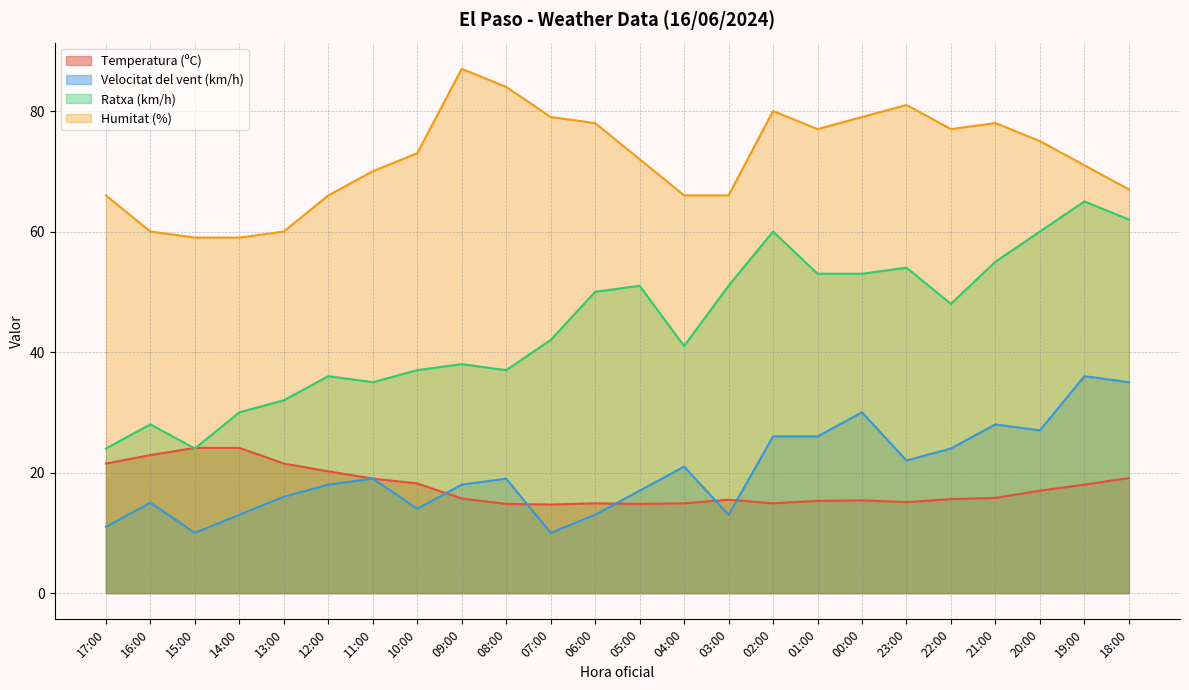

What is the total value across all series at 02:00?

180.9